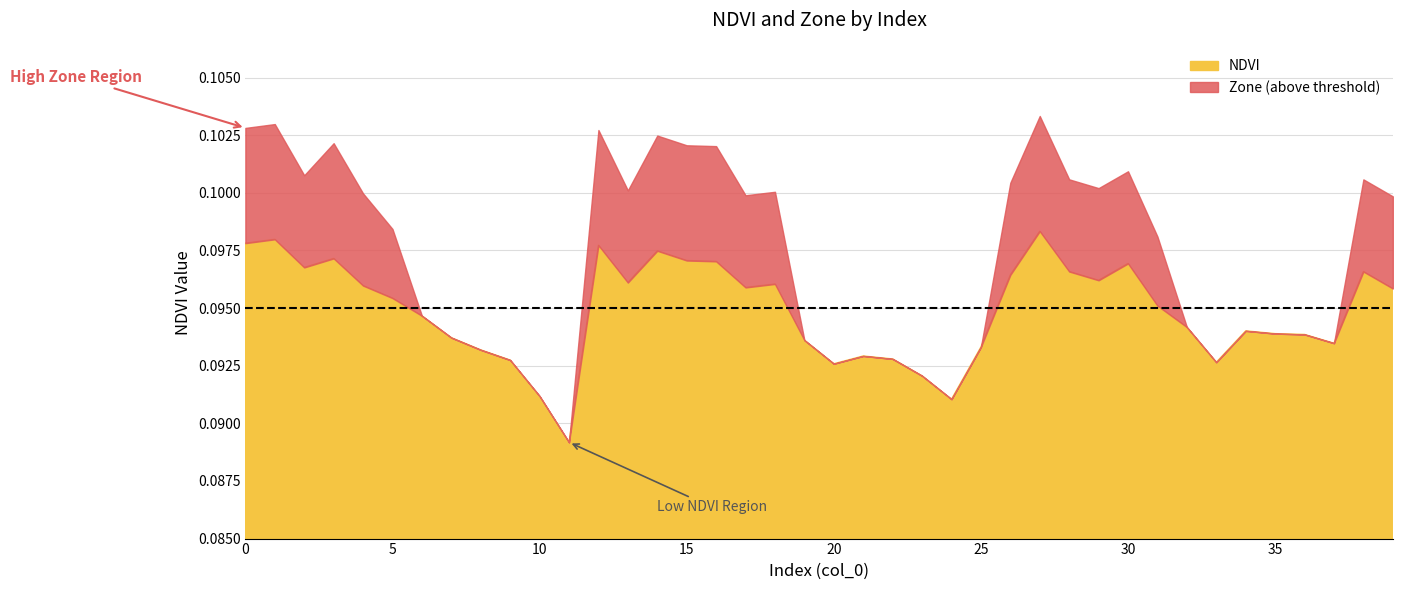

Where is the first local maximum for NDVI?

1